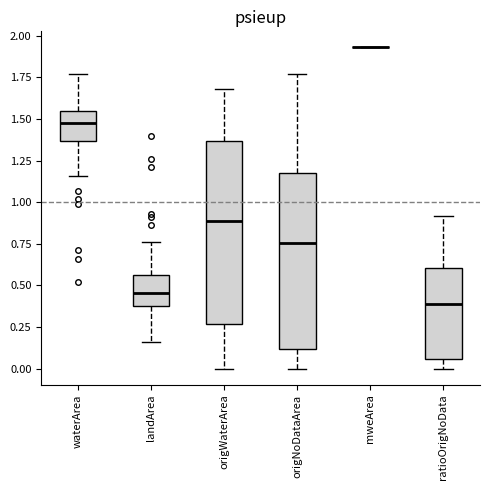

Reading left to right, read every box against the y-axis: the position of its median line, the range the box covers, and the ends of its whiskers. The values are not printed on the chart, so give them approximately, as read against the axis.

waterArea: median 1.50, box 1.35 to 1.55, whiskers 1.15 to 1.75
landArea: median 0.45, box 0.40 to 0.55, whiskers 0.15 to 0.75
origWaterArea: median 0.90, box 0.25 to 1.35, whiskers 0.00 to 1.70
origNoDataArea: median 0.75, box 0.10 to 1.15, whiskers 0.00 to 1.75
mweArea: box collapsed to a line at 1.95, whiskers 1.95 to 1.95
ratioOrigNoData: median 0.40, box 0.05 to 0.60, whiskers 0.00 to 0.90